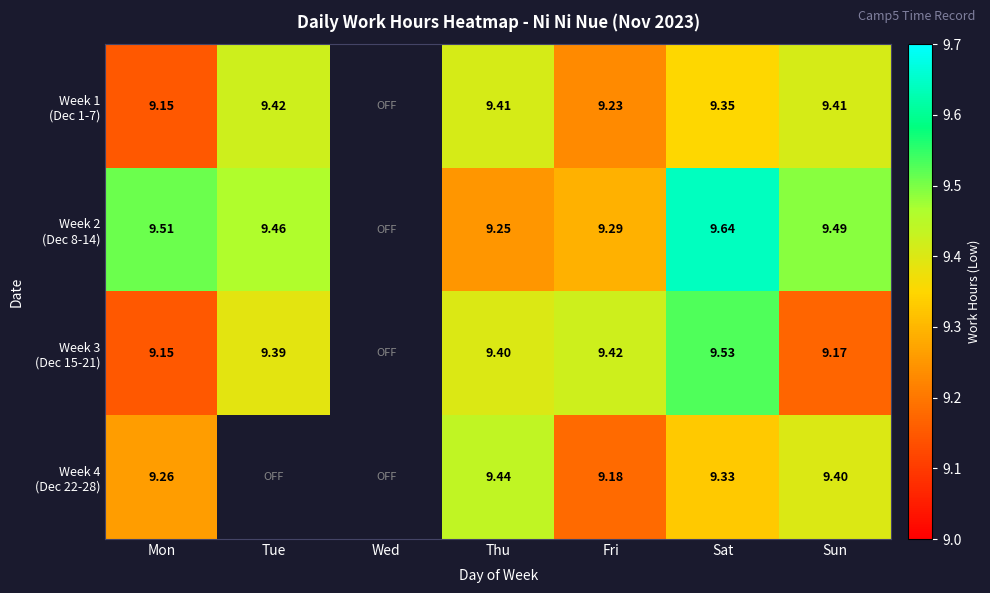

At which category is the sum across all series the highest?

Sat